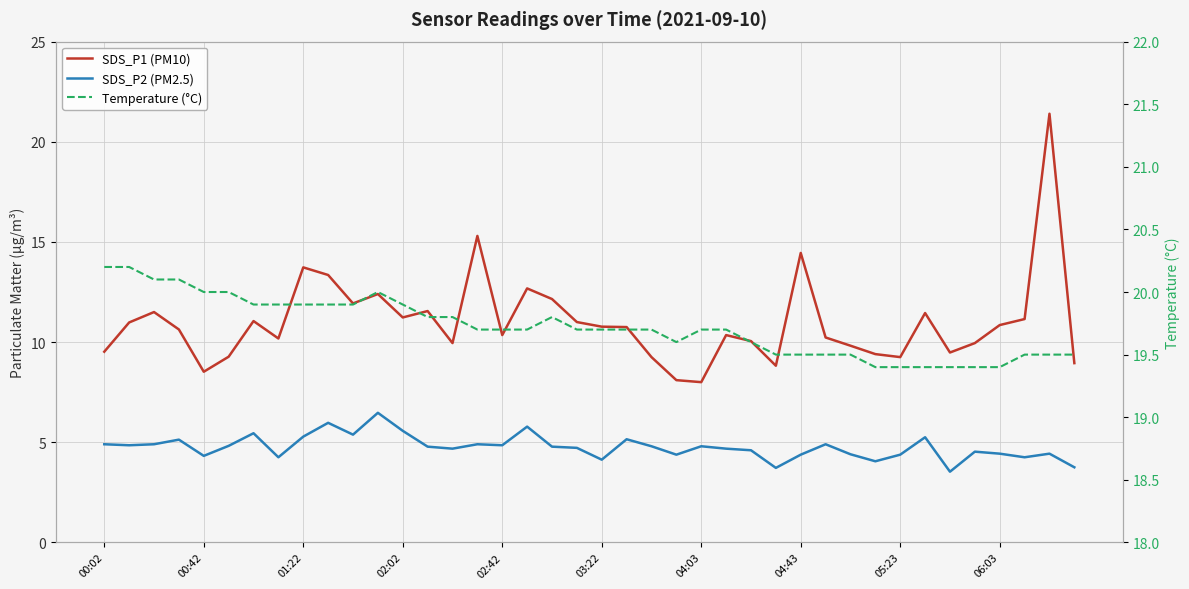

Reading right to left, what are all the values shown in this chart?

SDS_P1 (PM10): 8.9	21.4	11.2	10.8	9.9	9.5	11.4	9.2	9.4	9.8	10.2	14.4	8.8	10.1	10.3	8.0	8.1	9.2	10.8	10.8	11.0	12.2	12.7	10.3	15.3	9.9	11.6	11.2	12.4	11.9	13.3	13.7	10.2	11.1	9.3	8.5	10.6	11.5	11.0	9.5
SDS_P2 (PM2.5): 3.8	4.4	4.2	4.4	4.5	3.5	5.2	4.4	4.0	4.4	4.9	4.4	3.7	4.6	4.7	4.8	4.4	4.8	5.2	4.1	4.7	4.8	5.8	4.8	4.9	4.7	4.8	5.6	6.5	5.4	6.0	5.3	4.2	5.5	4.8	4.3	5.1	4.9	4.8	4.9
Temperature (°C): 19.5	19.5	19.5	19.4	19.4	19.4	19.4	19.4	19.4	19.5	19.5	19.5	19.5	19.6	19.7	19.7	19.6	19.7	19.7	19.7	19.7	19.8	19.7	19.7	19.7	19.8	19.8	19.9	20.0	19.9	19.9	19.9	19.9	19.9	20.0	20.0	20.1	20.1	20.2	20.2